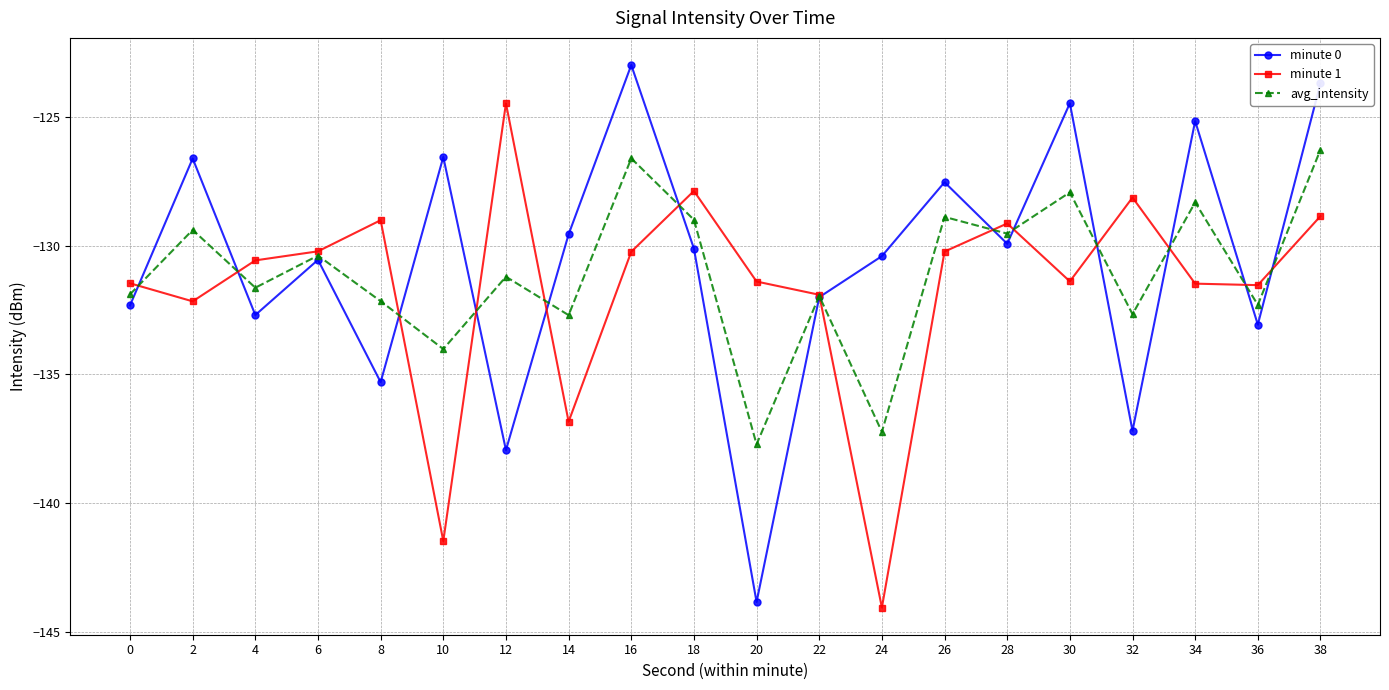

True or false: minute 0 has more than 0 points higher than both neighbors.

True